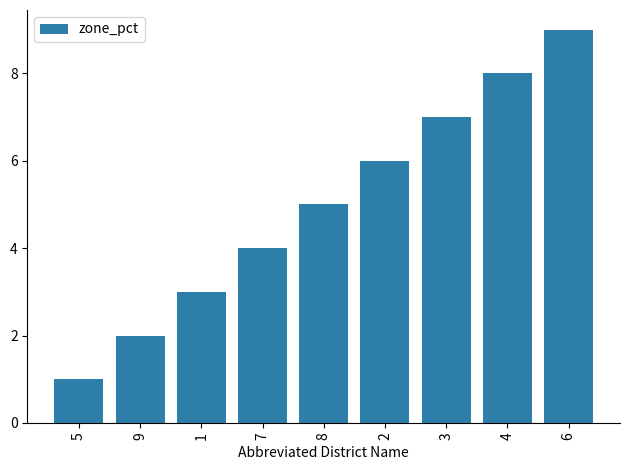

What is the sum of the values at 2 and 4?

14